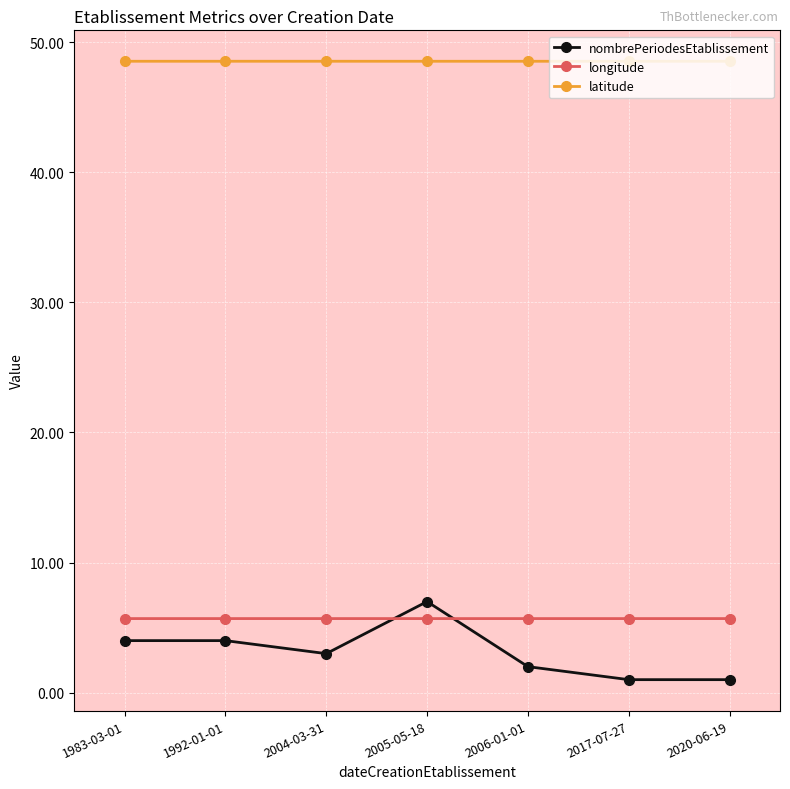

What is the difference between the highest and lowest values at 2004-03-31?

45.5